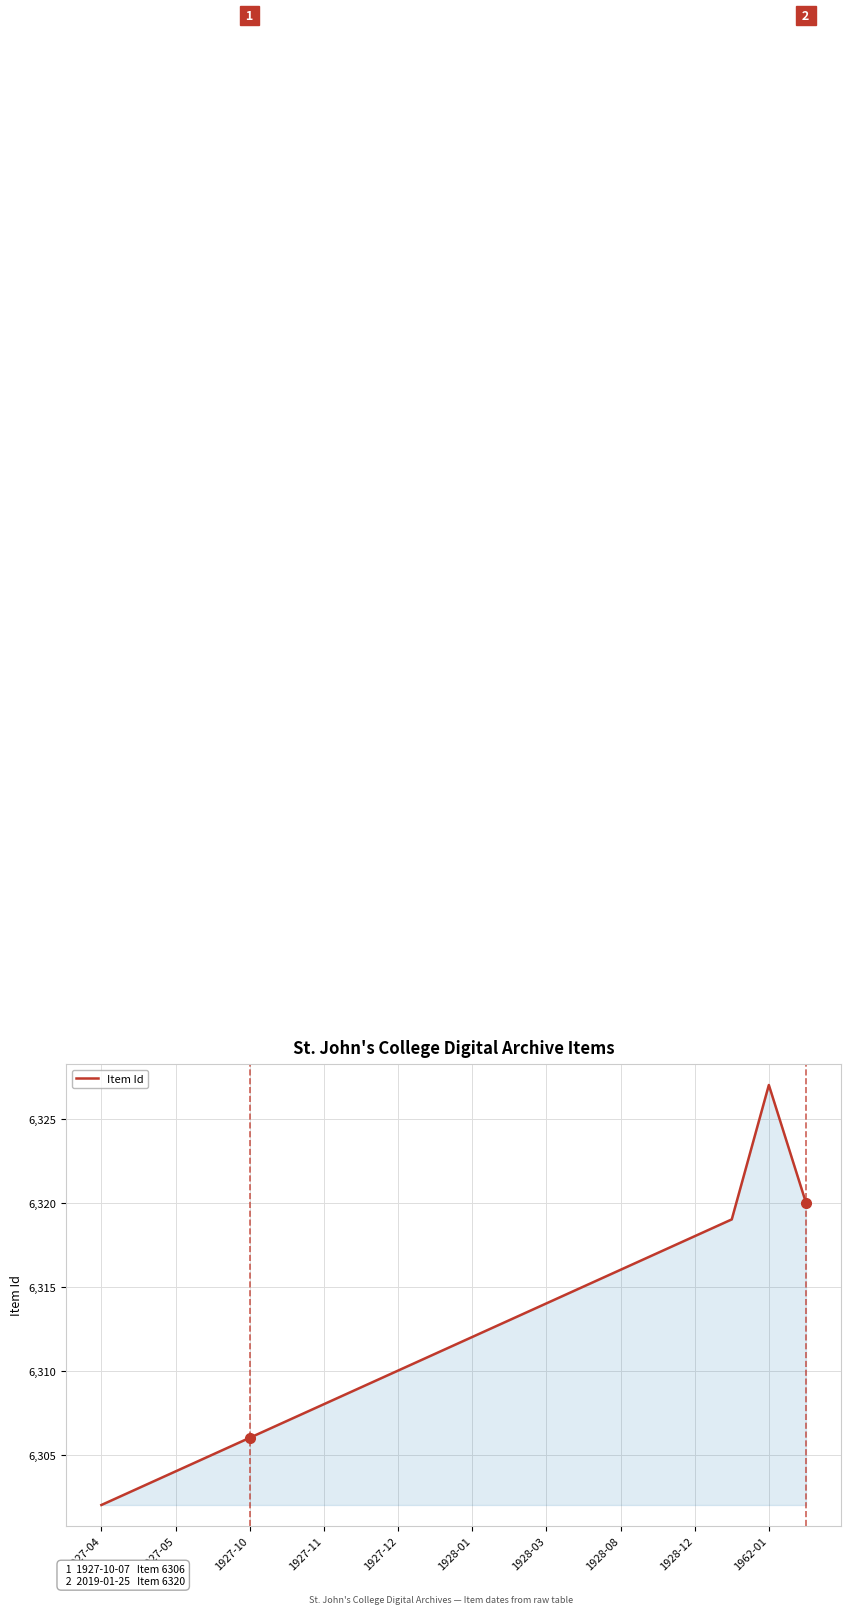

What is the minimum value shown in the chart?

6302